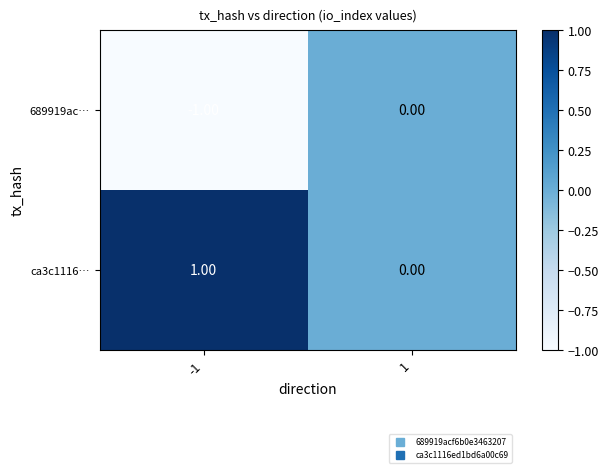

At -1, list the series in order from largest to smallest.

ca3c1116…, 689919ac…